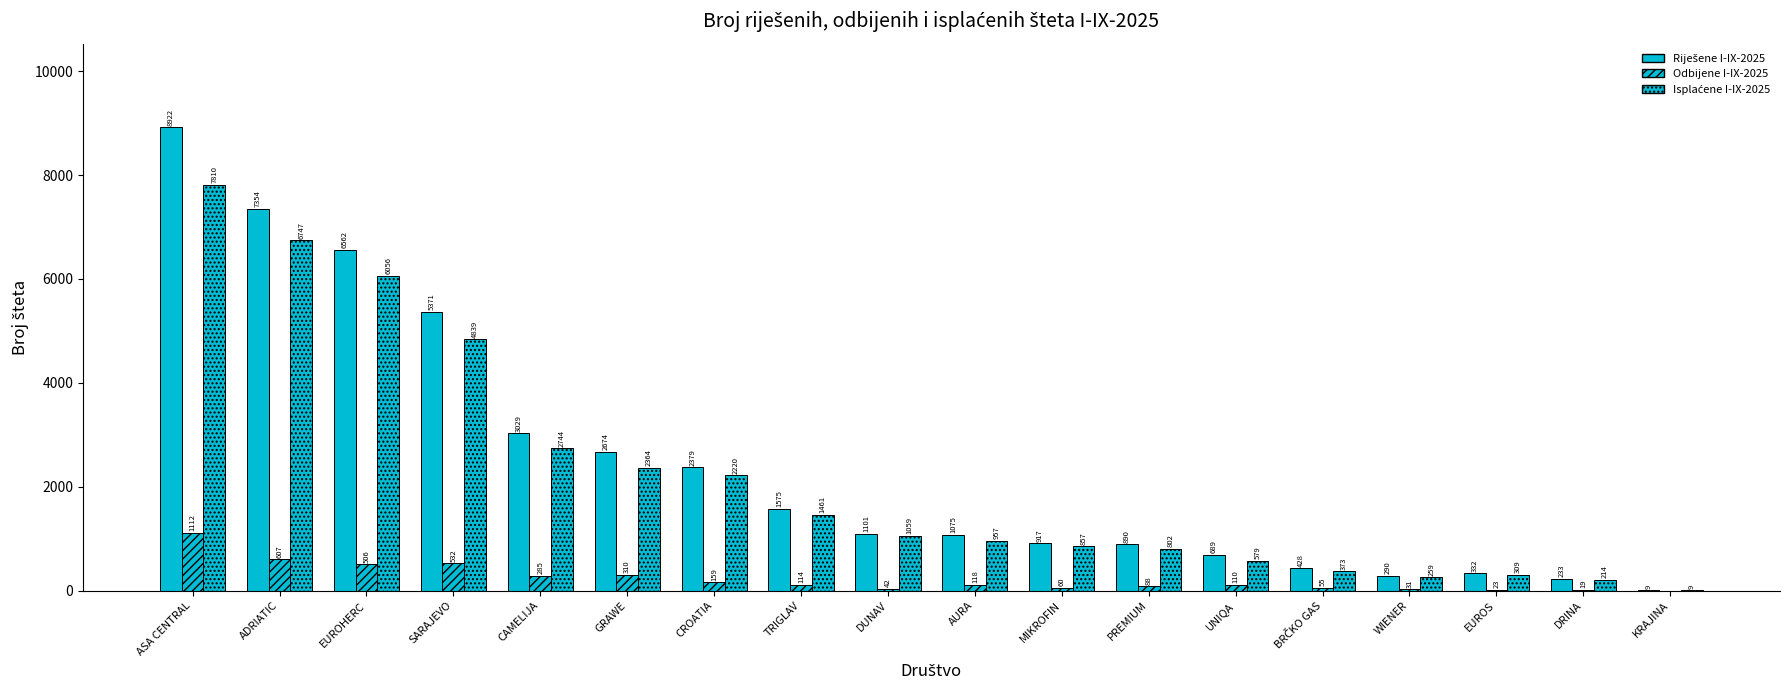

How many distinct data groups are displayed?

3